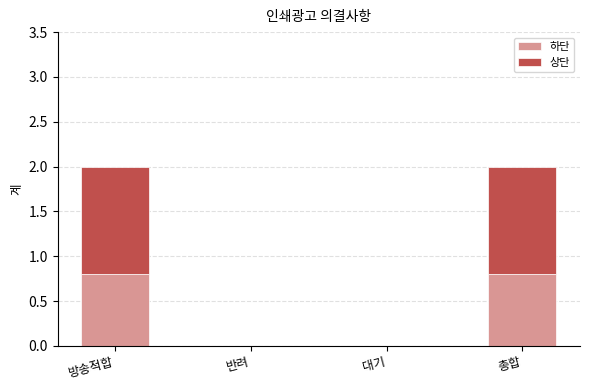

Are the bars grouped side by side (vs. stacked)?

No